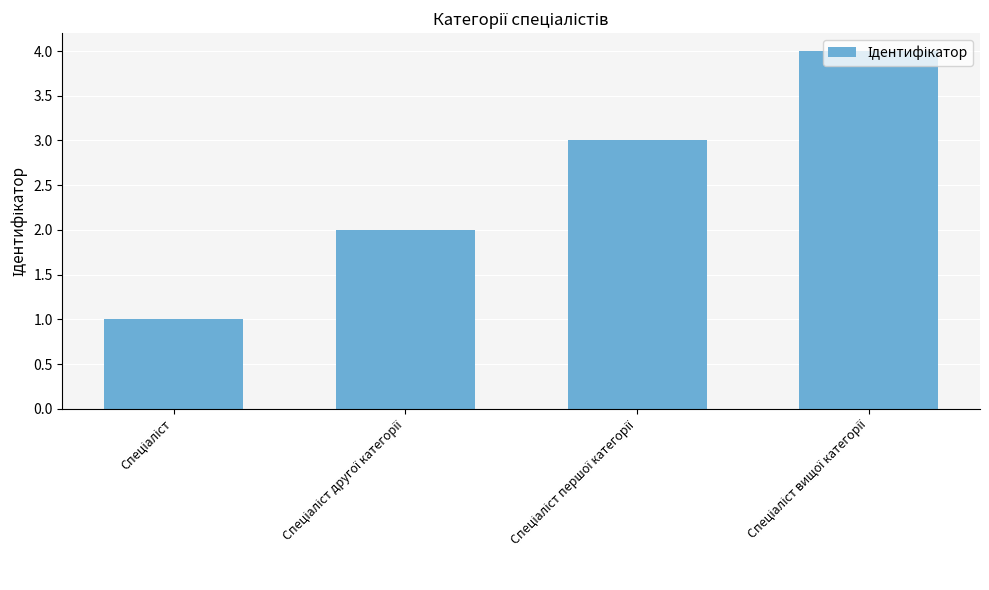

What is the difference between the maximum and minimum values?

3